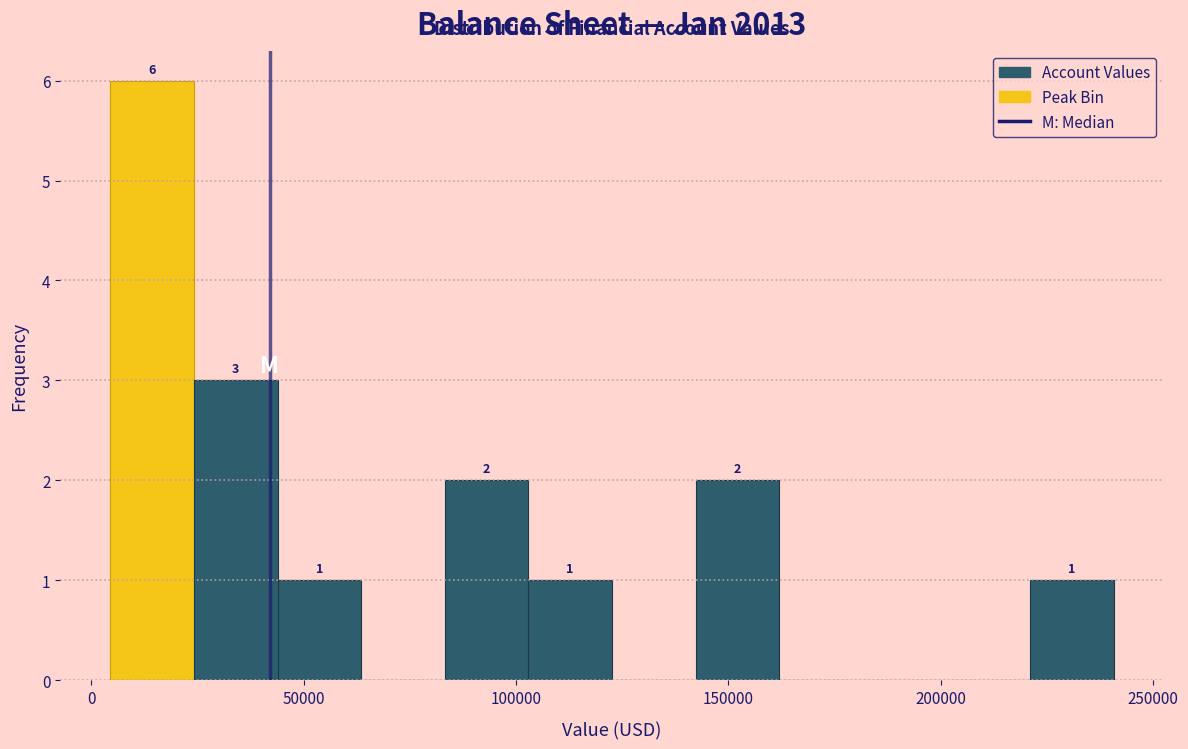

Read against the x-axis, roughly where is the centre of the tallest bar?

15000